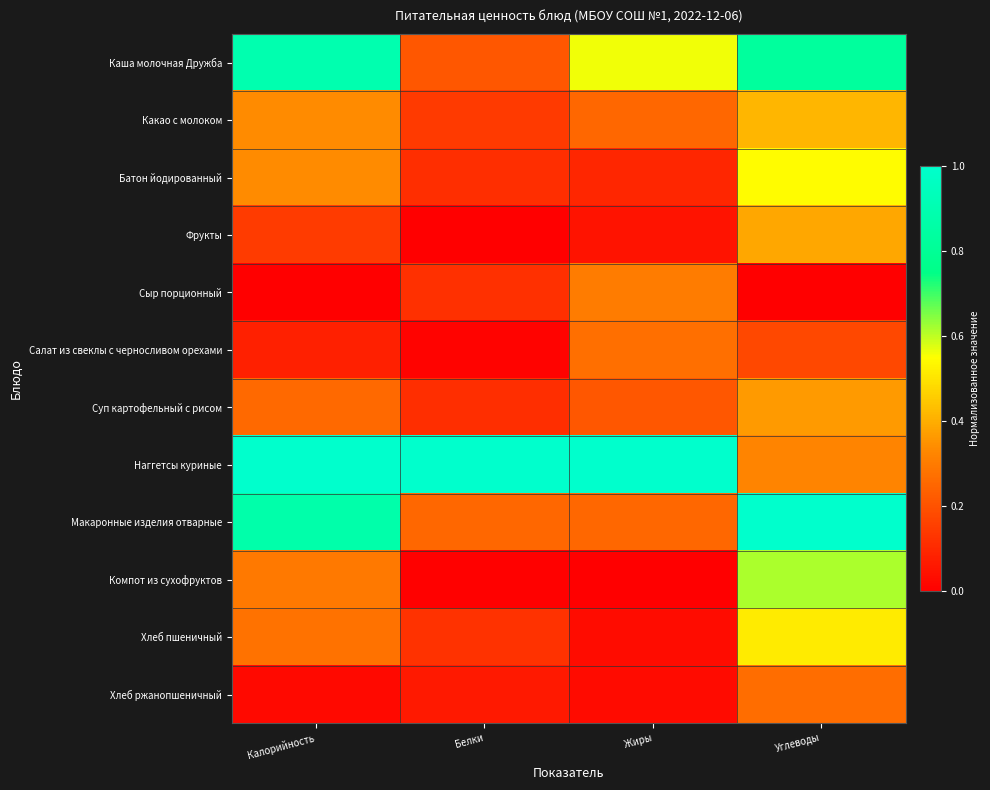

Which series changed the most between Жиры and Углеводы?

Макаронные изделия отварные